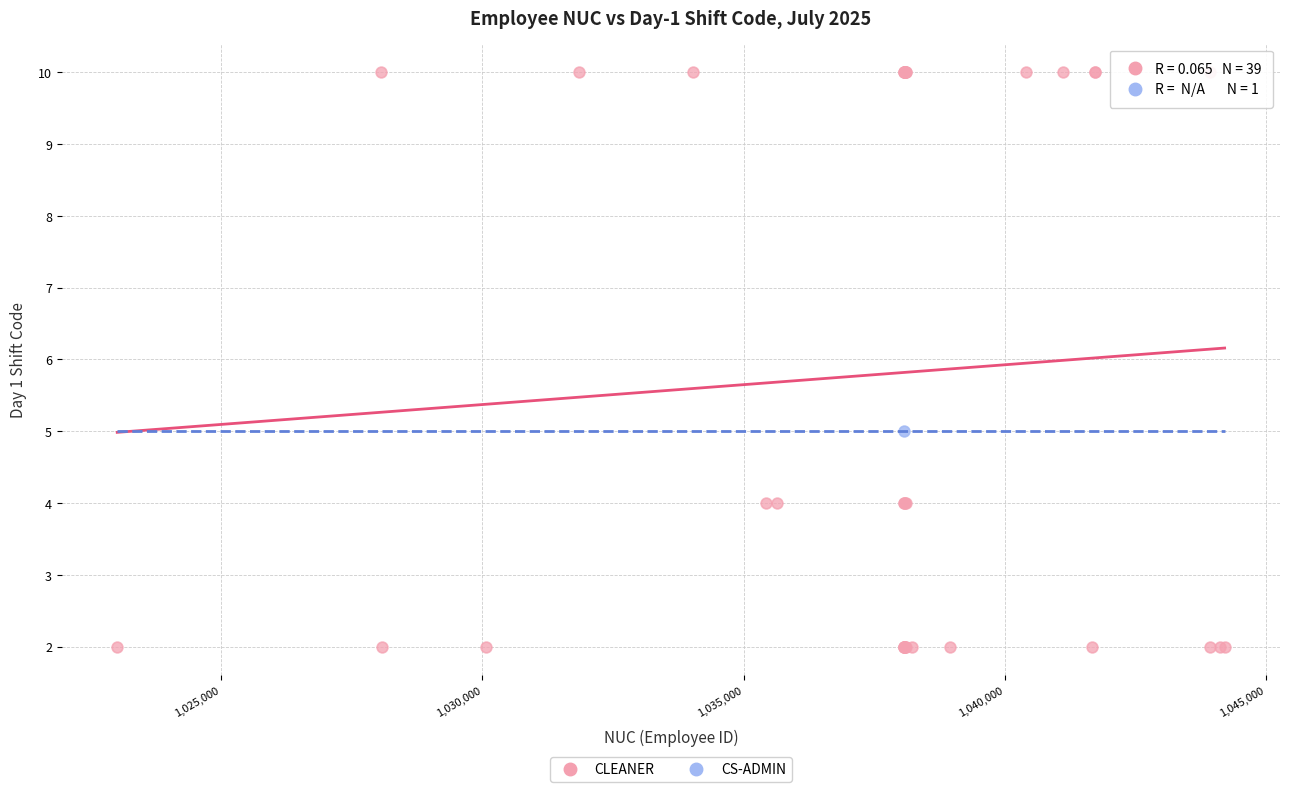

What are all the series names shown in the legend?

CLEANER, CS-ADMIN